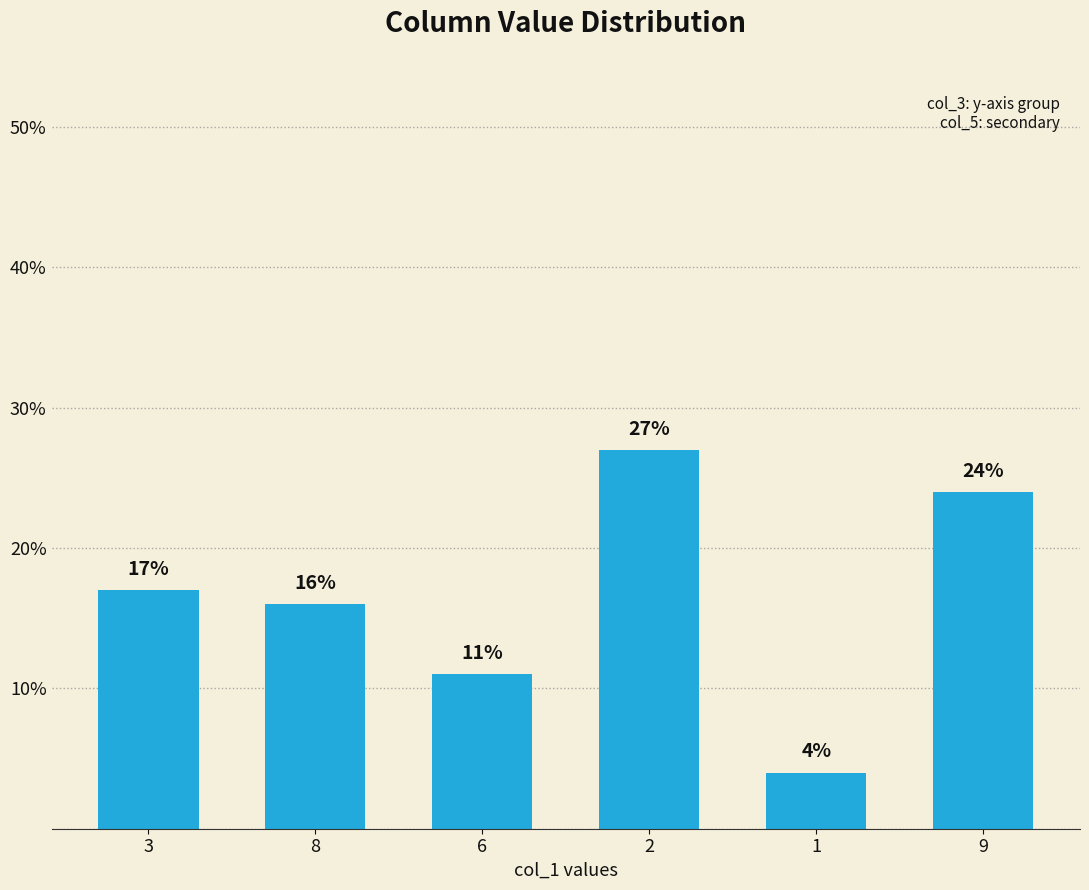

What is the greatest value displayed?

27